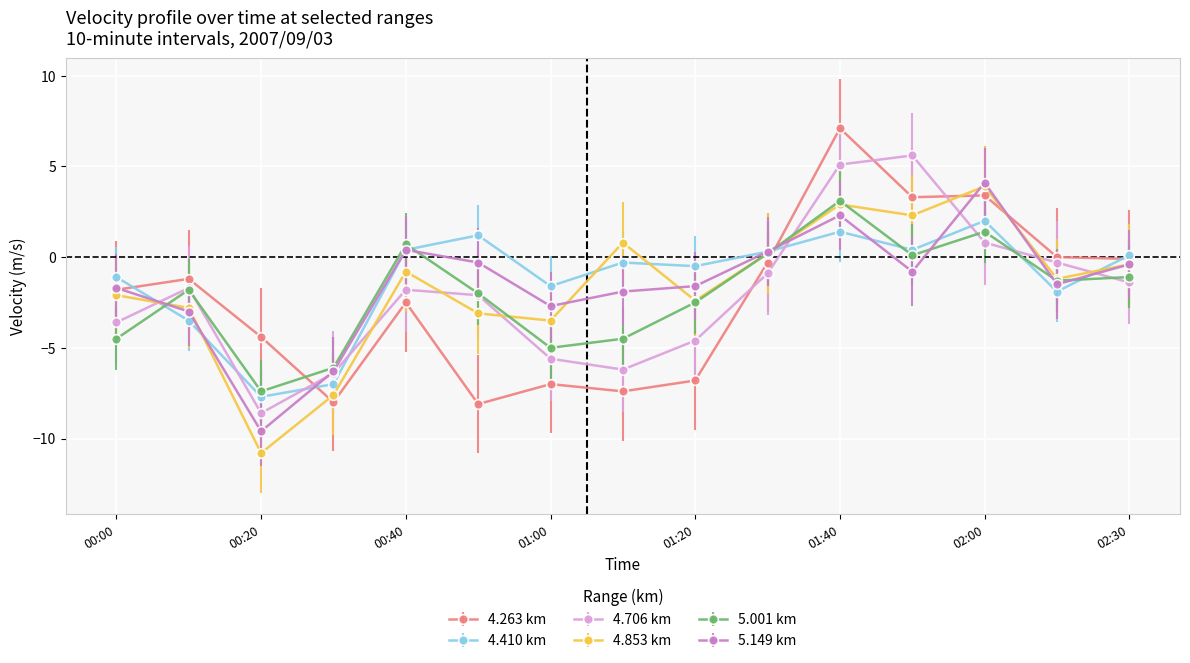

How many interior local peaks does the 4.706 km series have?

3